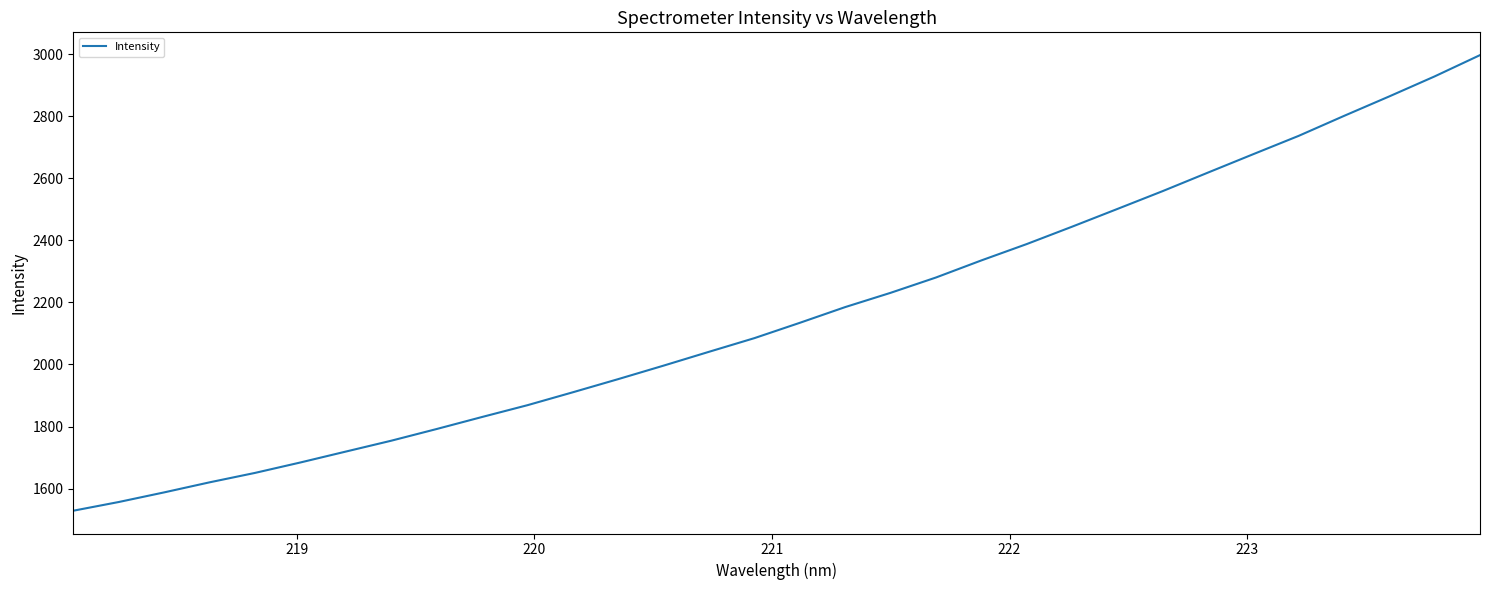

What is the smallest value displayed?

1528.6